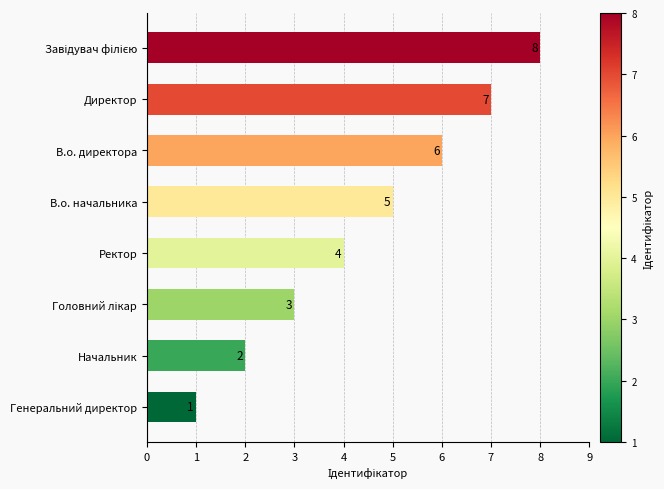

What is the sum of all values?

36